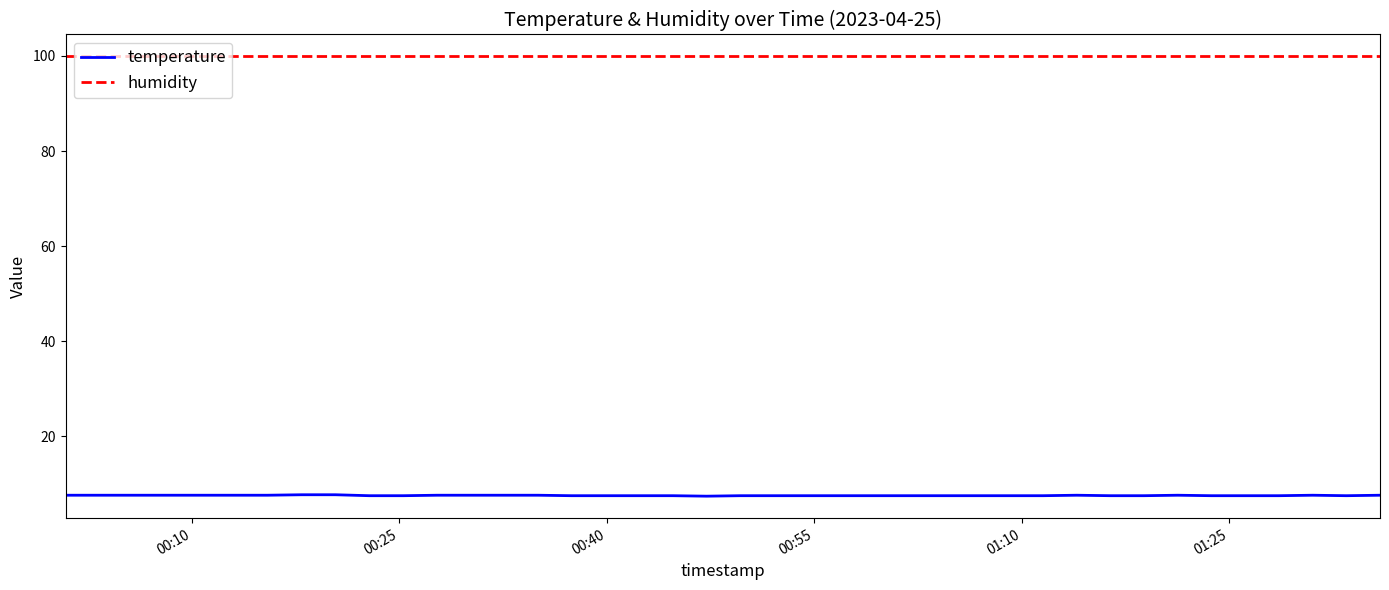

List the series in order of their overall mean, lowest first.

temperature, humidity